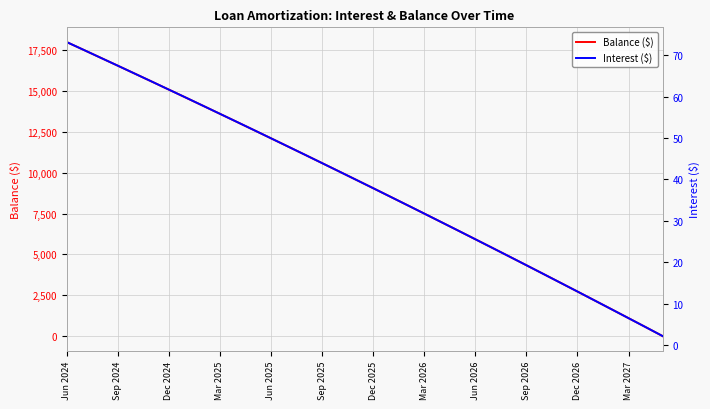

Which series has the widest spread of values?

Balance ($)